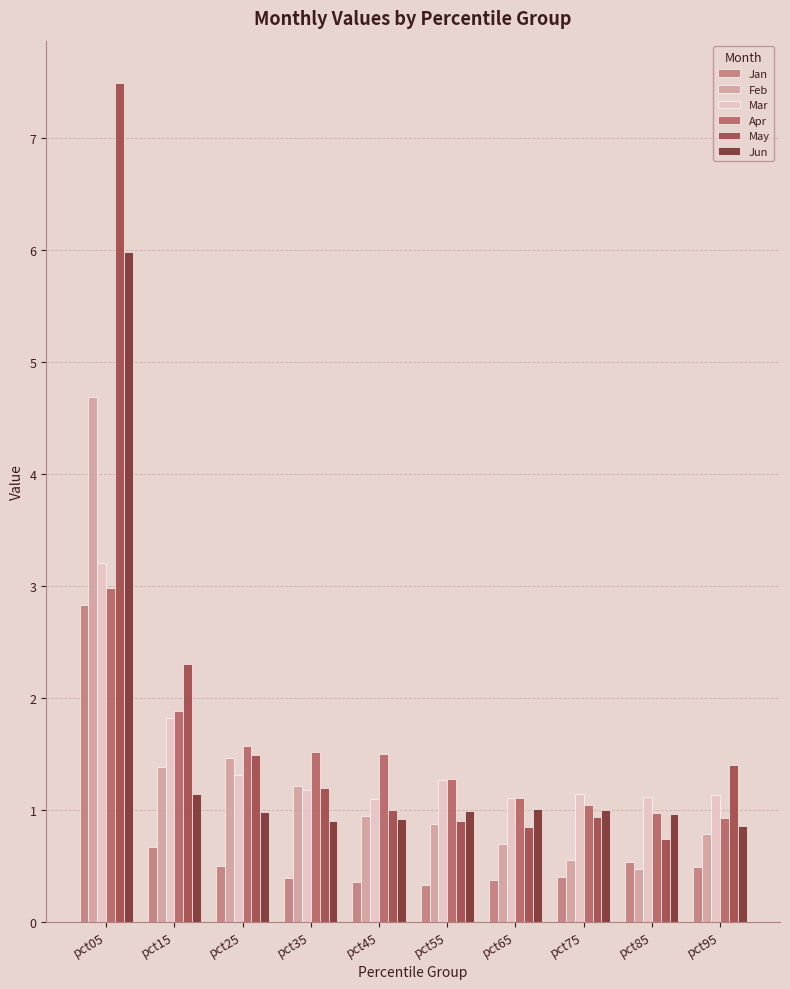

What value does the Feb series have at pct55?

0.9